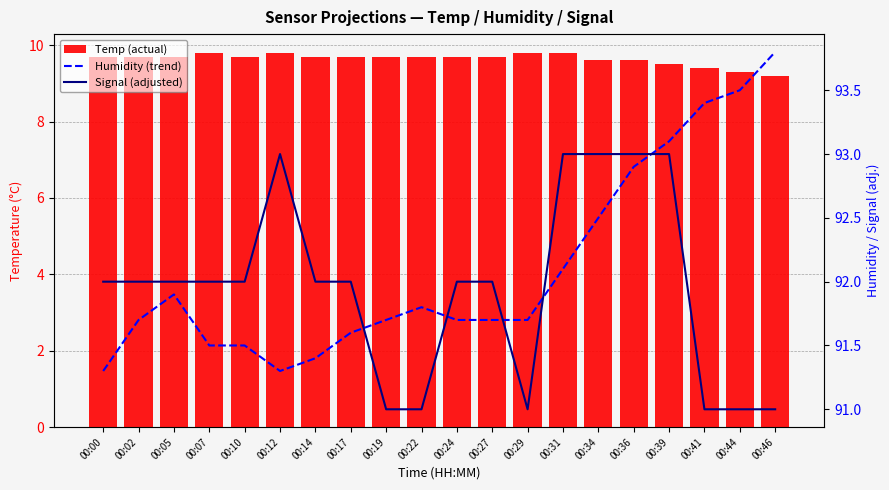

Which has a higher value, 00:02 or 00:44?

00:02